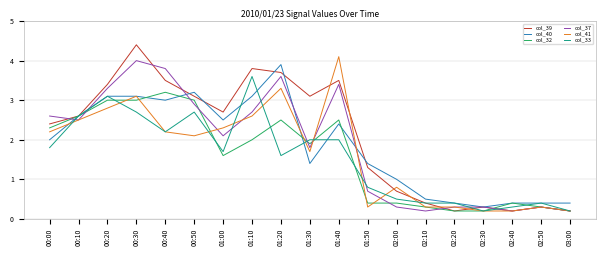

What is the difference between the maximum and second lowest values in the col_39 series?

4.2